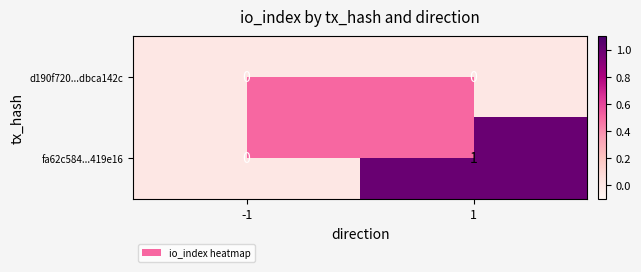

Rank the series by their average value, from lowest to highest.

d190f720...dbca142c, fa62c584...419e16